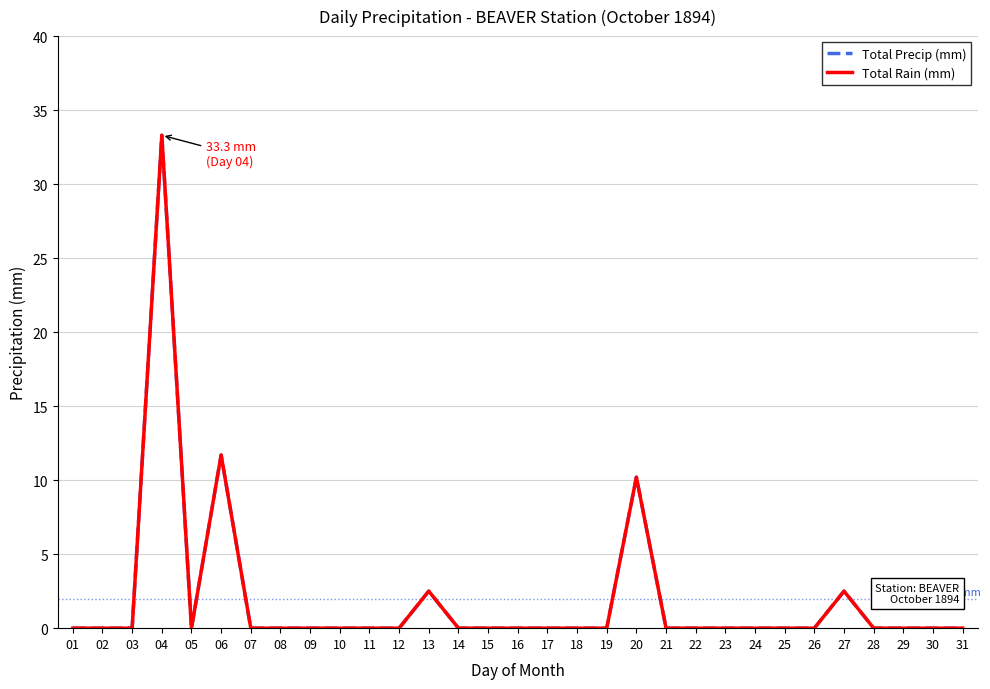

At which category is the sum across all series the highest?

04